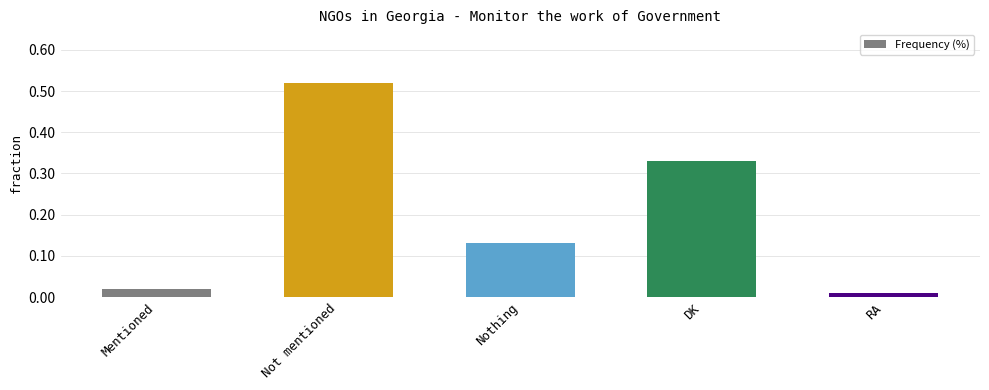

What is the average value?

0.2